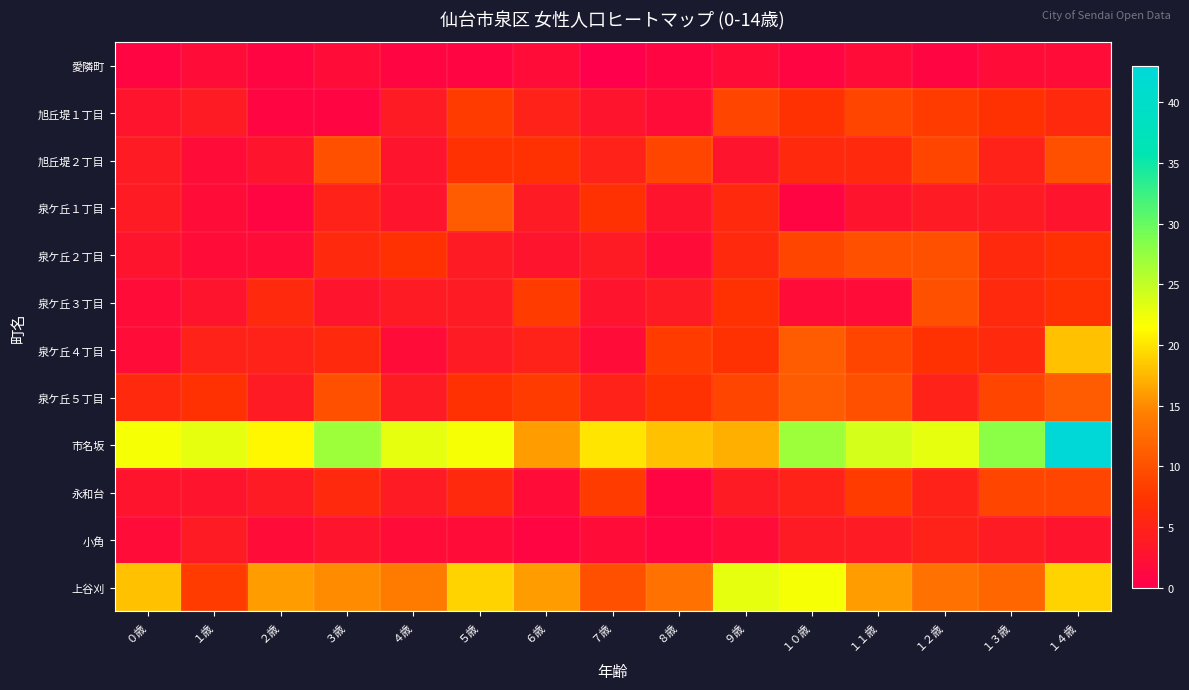

What is the total value across all series at １２歳?

100